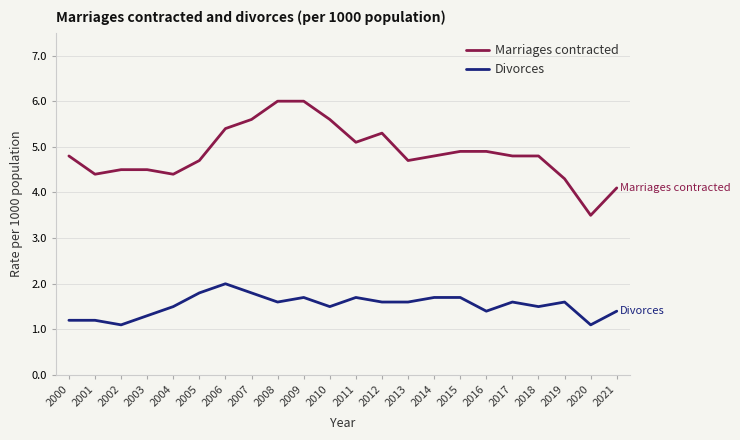

True or false: Marriages contracted and Divorces cross at least once.

False